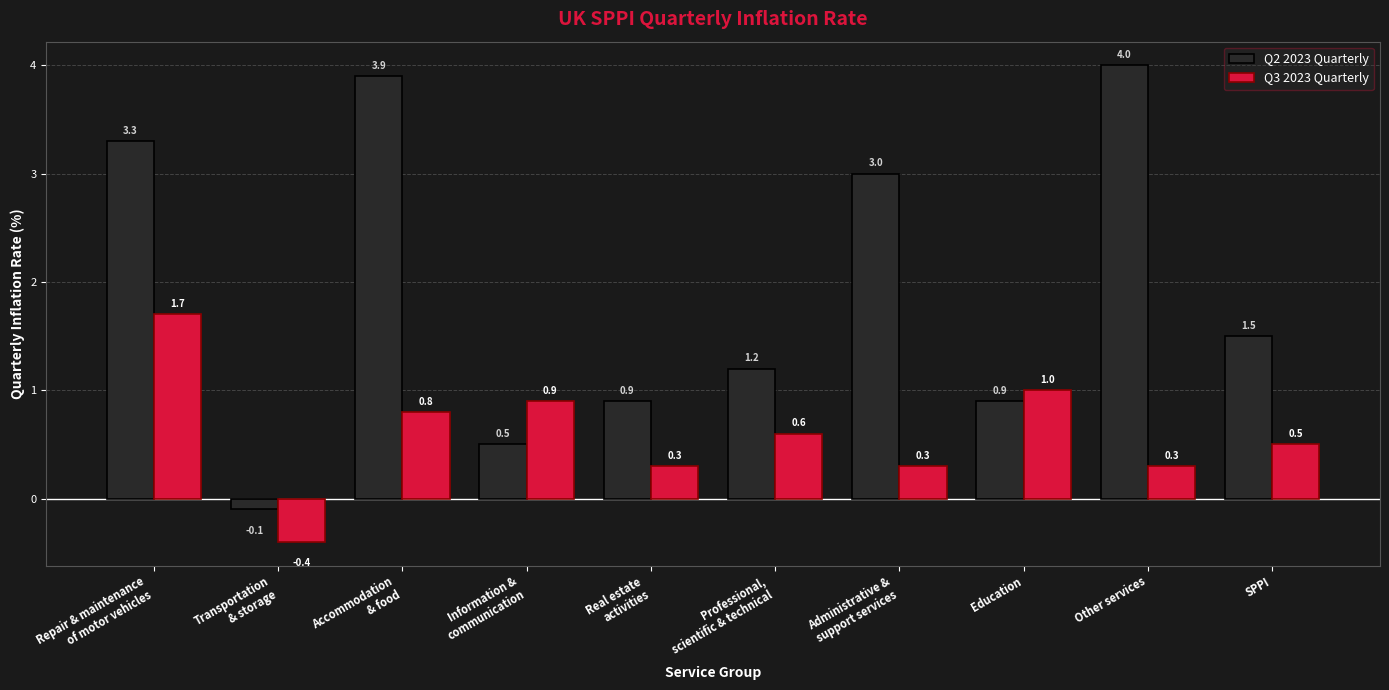

What is the average value of the Q2 2023 Quarterly series?

1.9